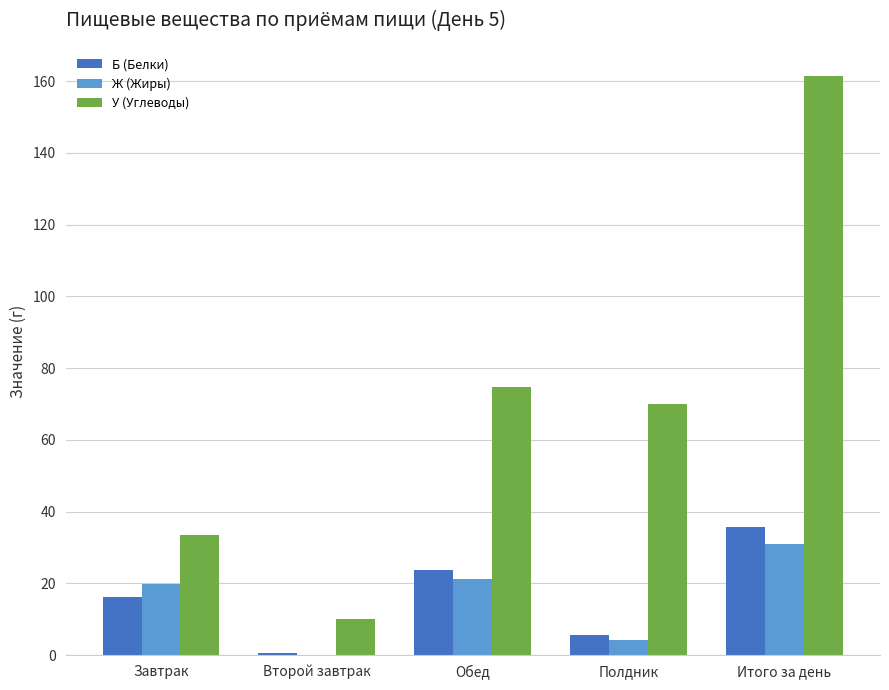

At which category is the sum across all series the highest?

Итого за день